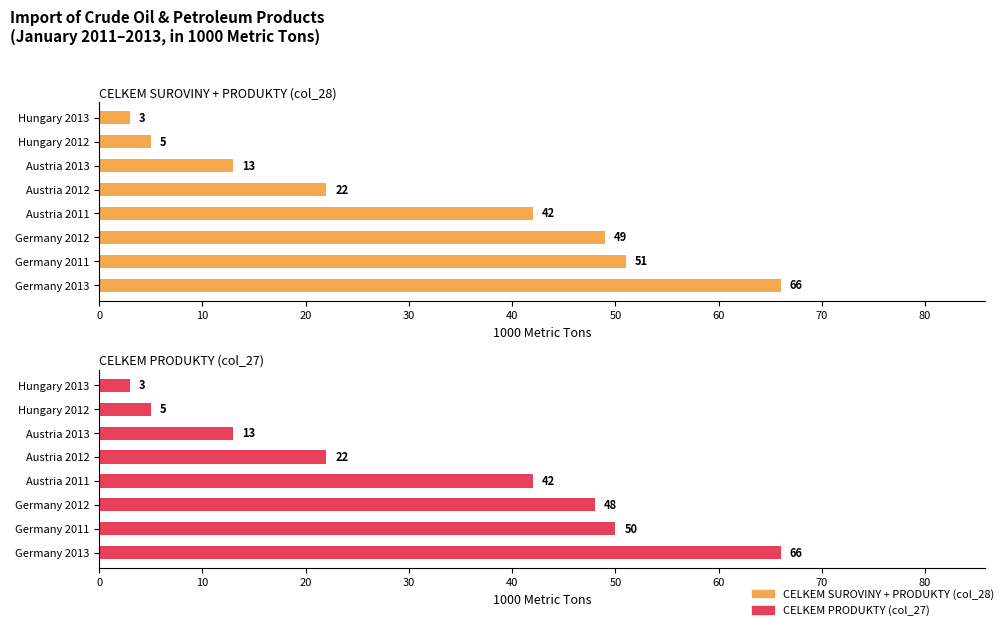

How many data points in CELKEM SUROVINY + PRODUKTY (col_28) are less than 42?

4